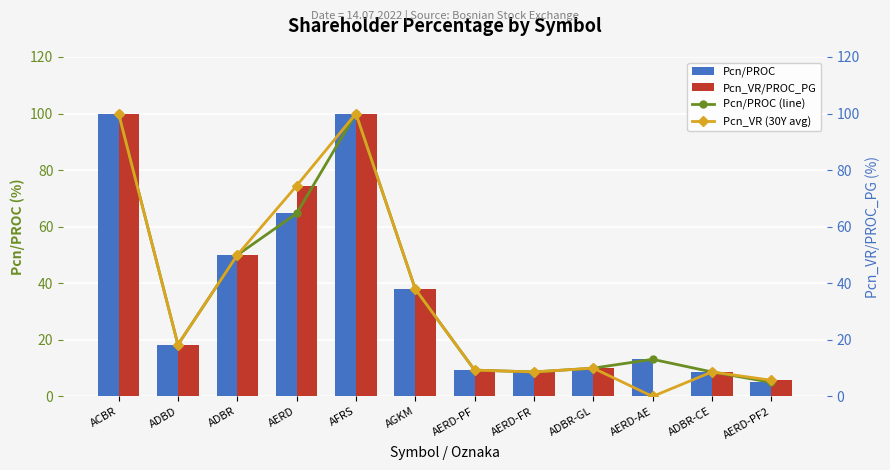

Which category has the highest value in the Pcn/PROC (line) series?

ACBR